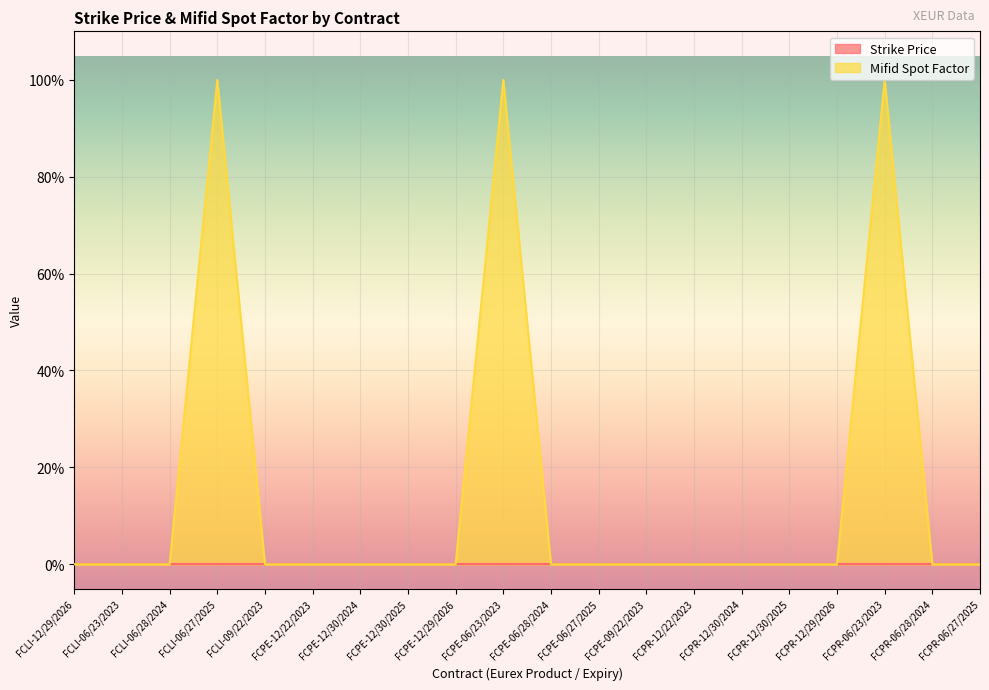

What is the greatest value displayed?

1